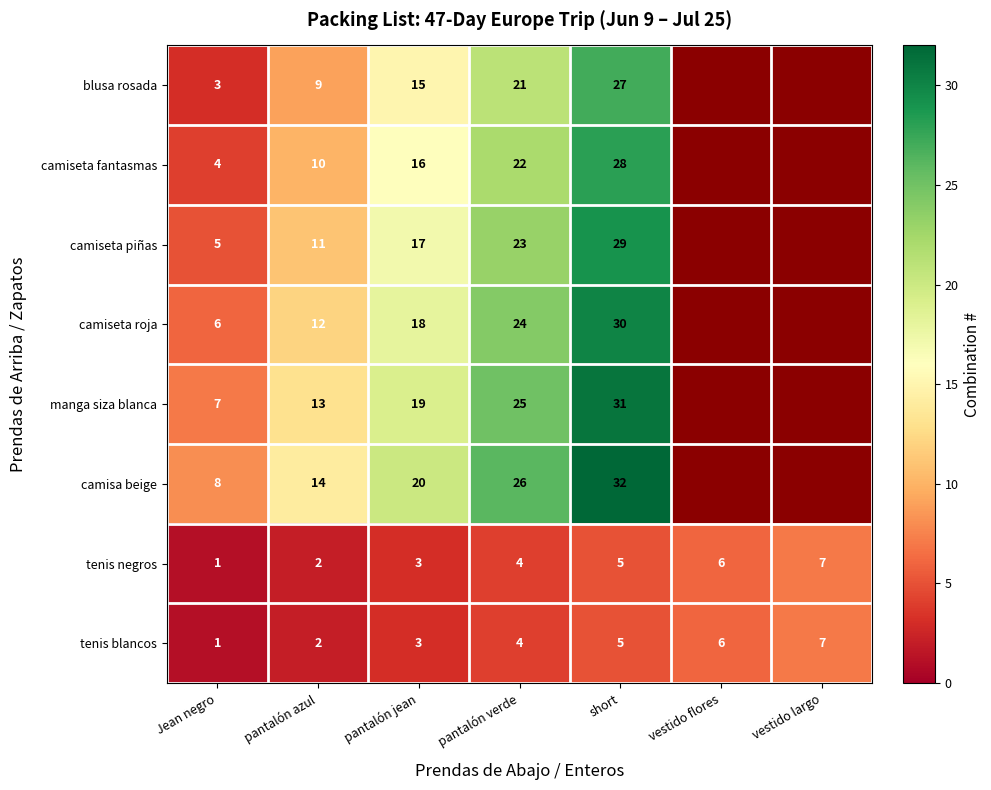

What is the minimum value shown in the chart?

1.0